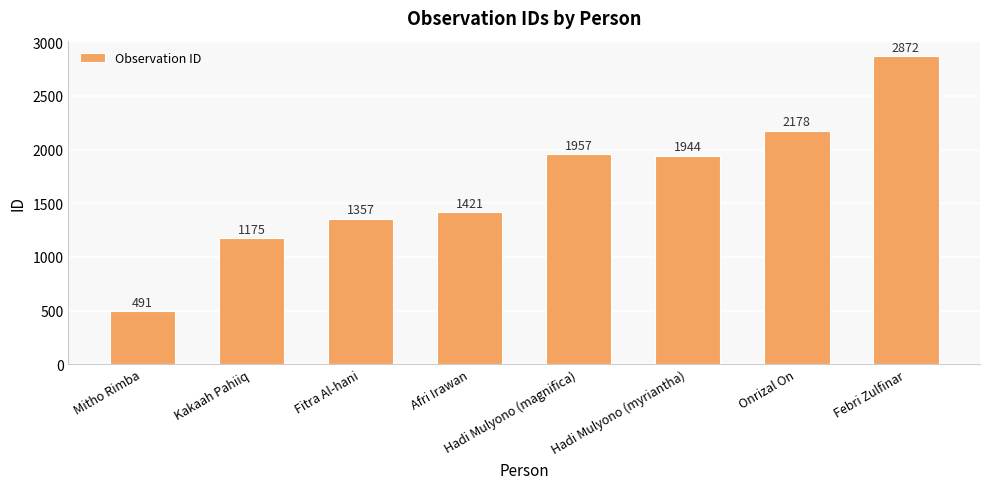

What is the label of the 6th bar from the left?

Hadi Mulyono (myriantha)